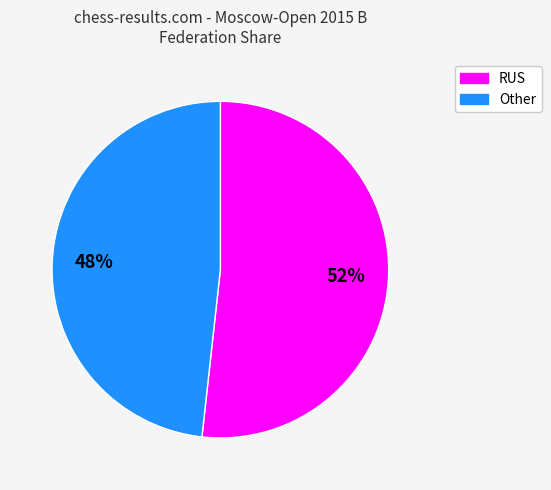

Is it true that Other is 48% of the pie?

True